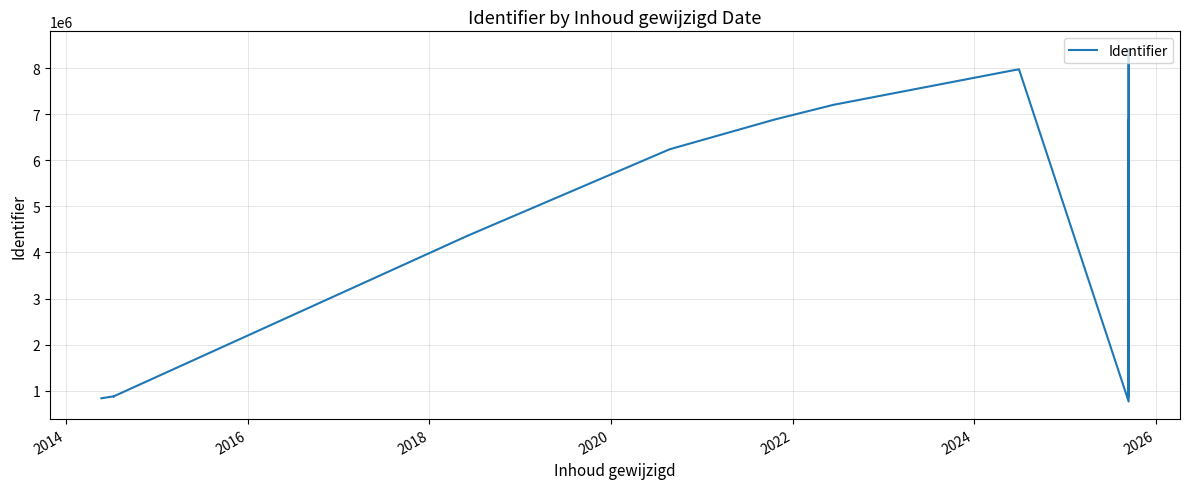

Reading left to right, extract all data points from this chart.

837744	880454	880455	880453	880476	880462	4360948	4360943	6239198	6882854	7202423	7202419	7946119	7973341	768367	8414927	880471	6882927	880465	2205931